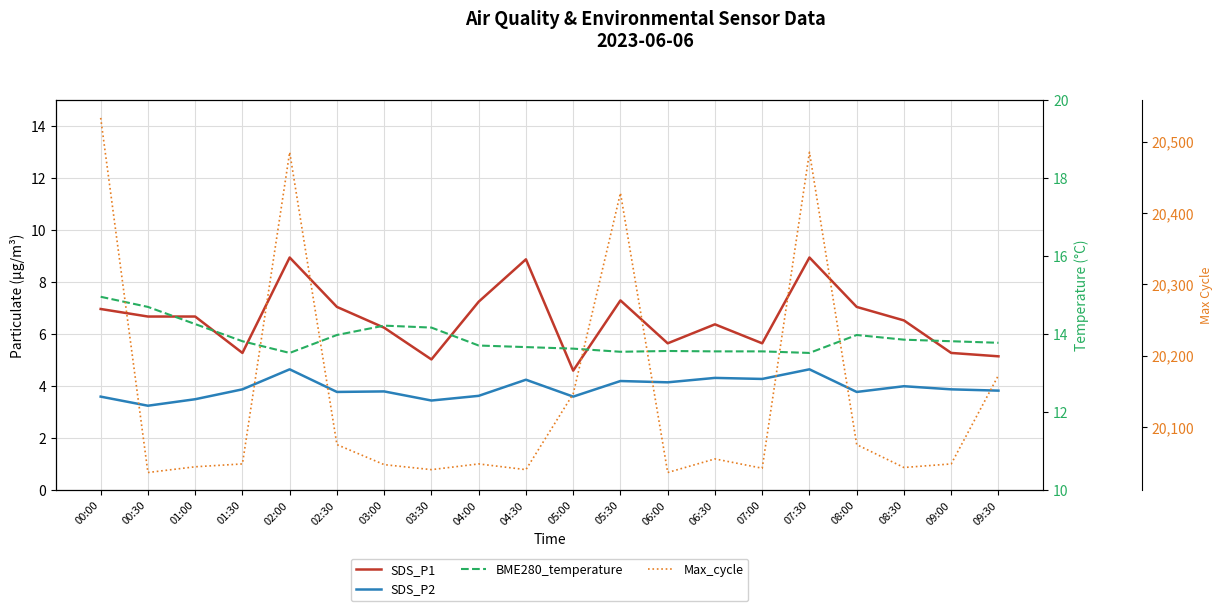

Reading right to left, what are all the values shown in this chart?

SDS_P1: 09:30=5.2	09:00=5.3	08:30=6.5	08:00=7.0	07:30=8.9	07:00=5.7	06:30=6.4	06:00=5.7	05:30=7.3	05:00=4.6	04:30=8.9	04:00=7.2	03:30=5.0	03:00=6.2	02:30=7.0	02:00=8.9	01:30=5.3	01:00=6.7	00:30=6.7	00:00=7.0
SDS_P2: 09:30=3.8	09:00=3.9	08:30=4.0	08:00=3.8	07:30=4.7	07:00=4.3	06:30=4.3	06:00=4.2	05:30=4.2	05:00=3.6	04:30=4.2	04:00=3.6	03:30=3.5	03:00=3.8	02:30=3.8	02:00=4.7	01:30=3.9	01:00=3.5	00:30=3.2	00:00=3.6
BME280_temperature: 09:30=13.8	09:00=13.8	08:30=13.9	08:00=14.0	07:30=13.5	07:00=13.6	06:30=13.6	06:00=13.6	05:30=13.6	05:00=13.6	04:30=13.7	04:00=13.7	03:30=14.2	03:00=14.2	02:30=14.0	02:00=13.5	01:30=13.8	01:00=14.3	00:30=14.7	00:00=15.0
Max_cycle: 09:30=20173.0	09:00=20049.0	08:30=20044.0	08:00=20076.0	07:30=20485.0	07:00=20043.0	06:30=20056.0	06:00=20037.0	05:30=20428.0	05:00=20147.0	04:30=20041.0	04:00=20049.0	03:30=20041.0	03:00=20048.0	02:30=20076.0	02:00=20485.0	01:30=20049.0	01:00=20045.0	00:30=20037.0	00:00=20533.0